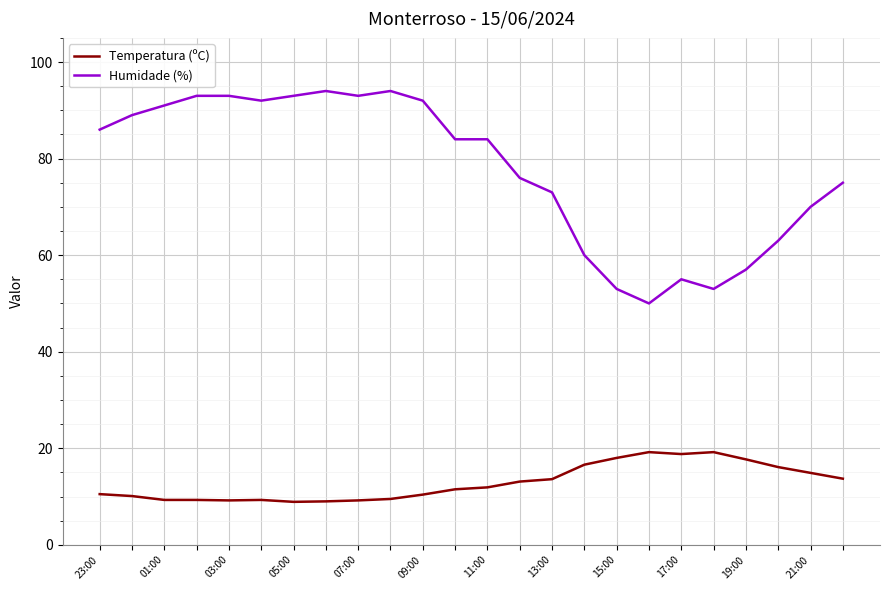

How many lines are shown in the chart?

2